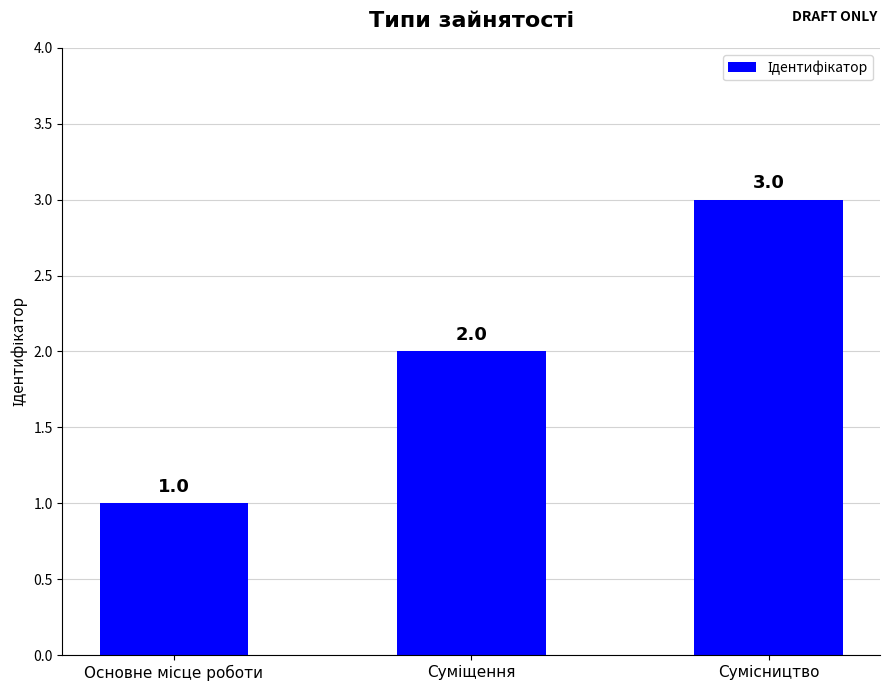

Count the values in the range 1 to 3.

3